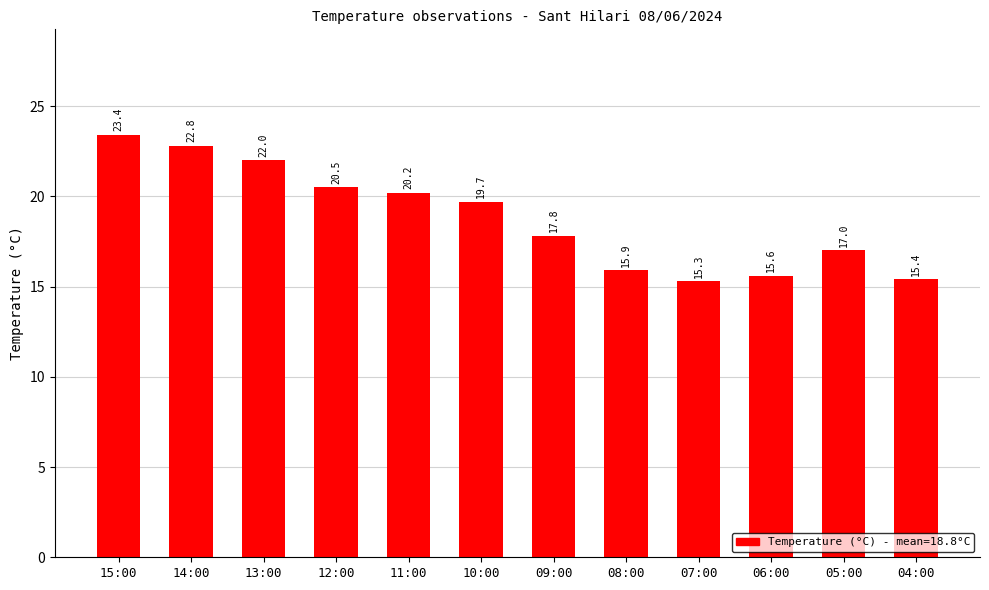

List the labels in order of value, largest first.

15:00, 14:00, 13:00, 12:00, 11:00, 10:00, 09:00, 05:00, 08:00, 06:00, 04:00, 07:00